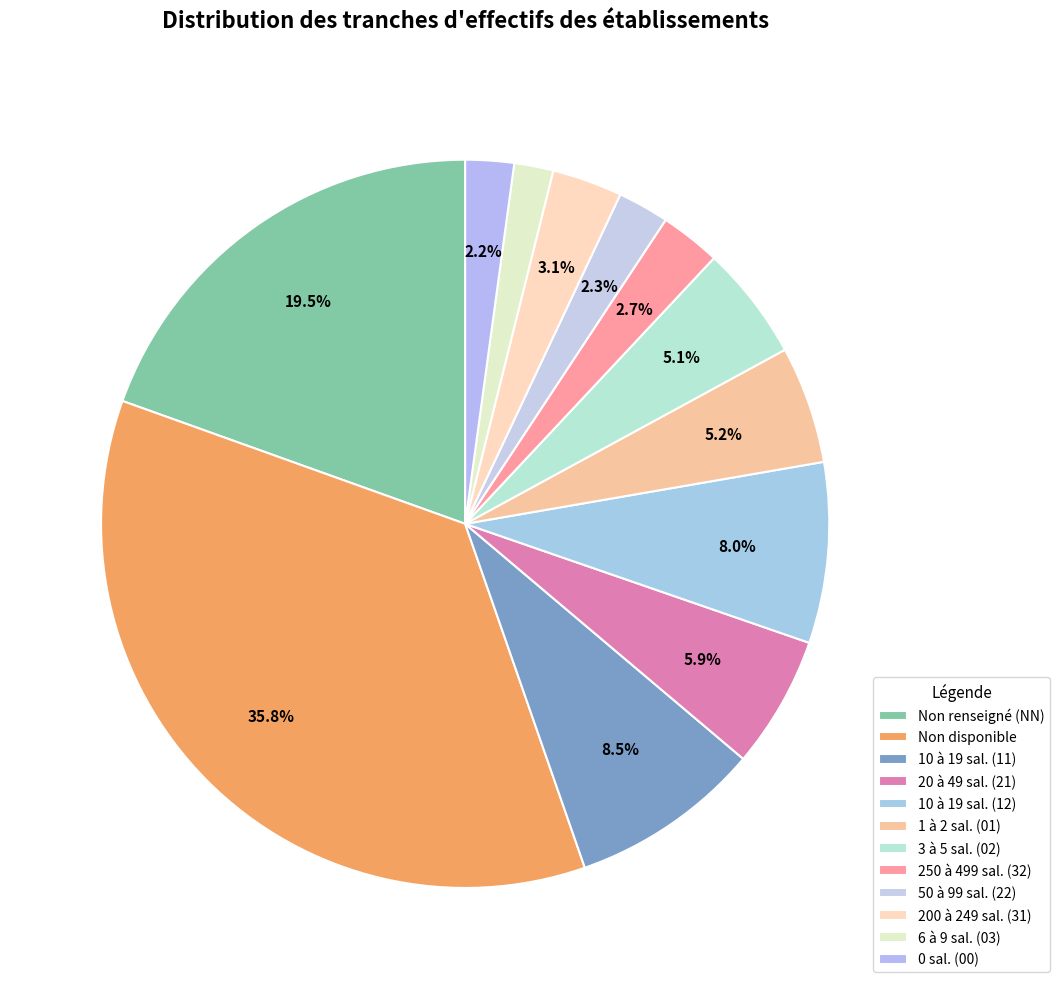

How many segments does this pie chart have?

12